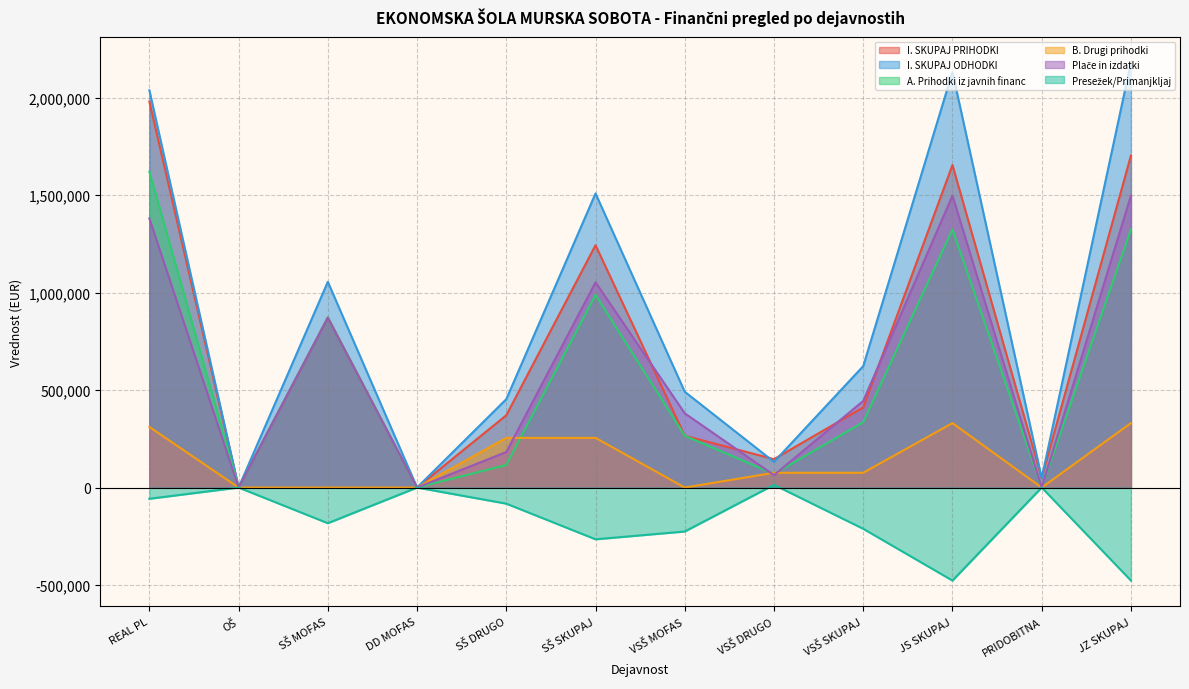

At which label does B. Drugi prihodki reach its minimum?

OŠ